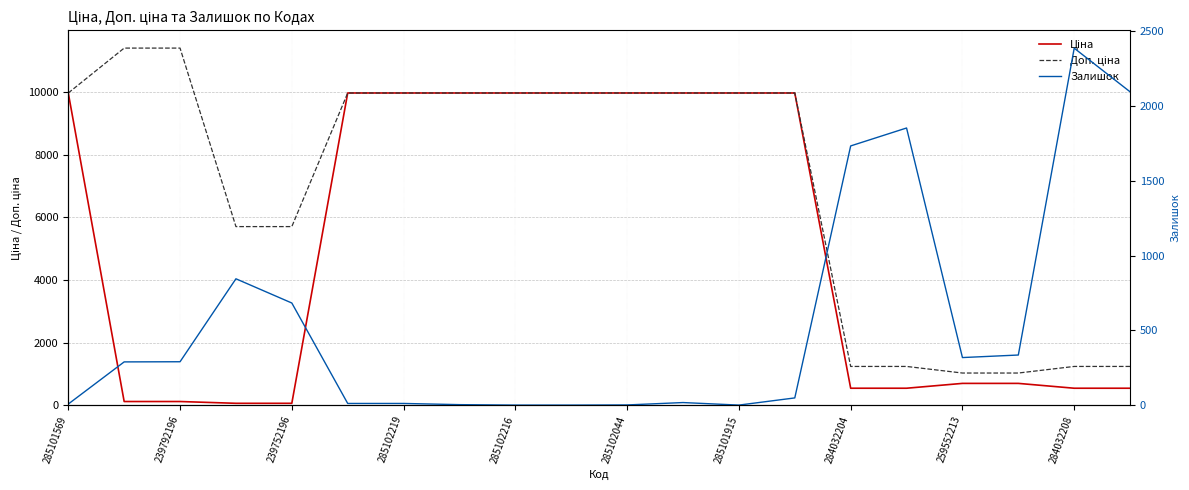

Reading left to right, transcribe all the data shown in this chart.

Ціна: 9975.0	114.1	114.1	57.0	57.0	9975.0	9975.0	9975.0	9975.0	9975.0	9975.0	9975.0	9975.0	9975.0	539.0	539.0	693.7	693.7	539.0	539.0
Доп. ціна: 9975.0	11410.0	11410.0	5705.0	5705.0	9975.0	9975.0	9975.0	9975.0	9975.0	9975.0	9975.0	9975.0	9975.0	1235.4	1235.4	1024.6	1024.6	1235.4	1235.4
Залишок: 7.0	289.0	290.0	845.0	683.0	11.0	11.0	3.0	0.0	0.0	1.0	17.0	0.0	48.0	1734.0	1854.0	318.0	335.0	2388.0	2096.0